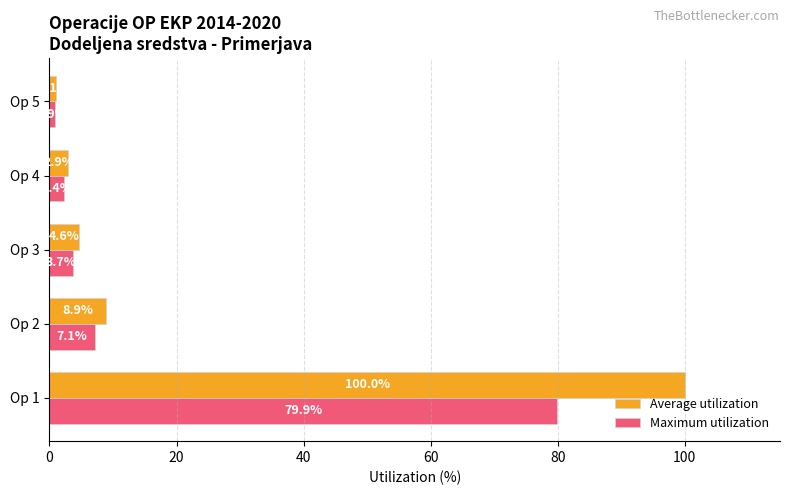

Which category has the lowest value in the Average utilization series?

Op 5